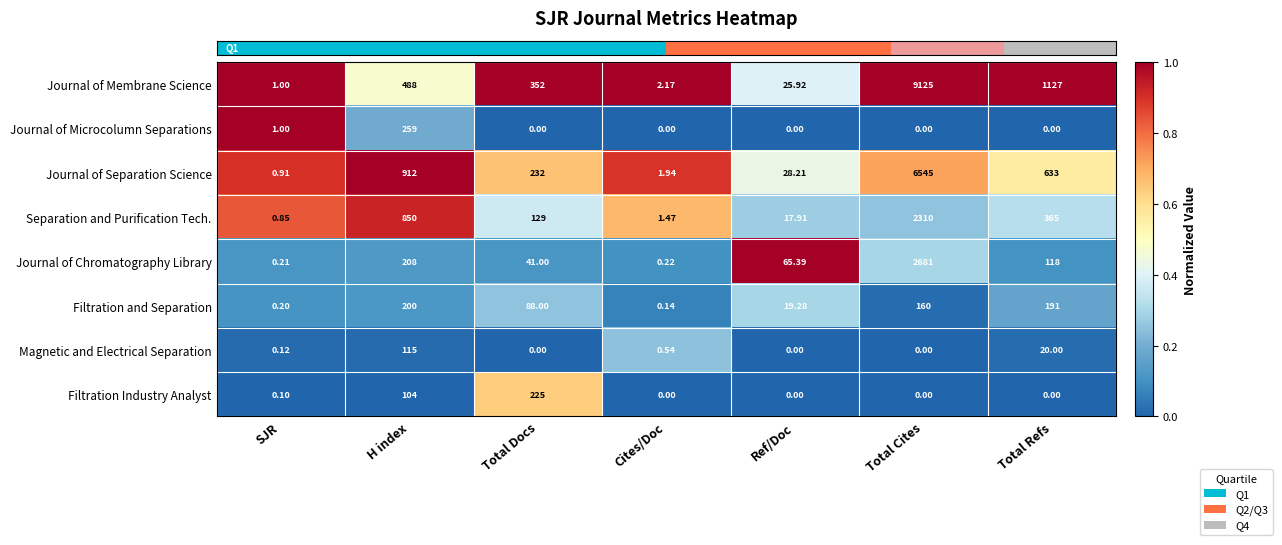

Rank the categories by Journal of Separation Science value from lowest to highest.

SJR, Cites/Doc, Ref/Doc, Total Docs, Total Refs, H index, Total Cites